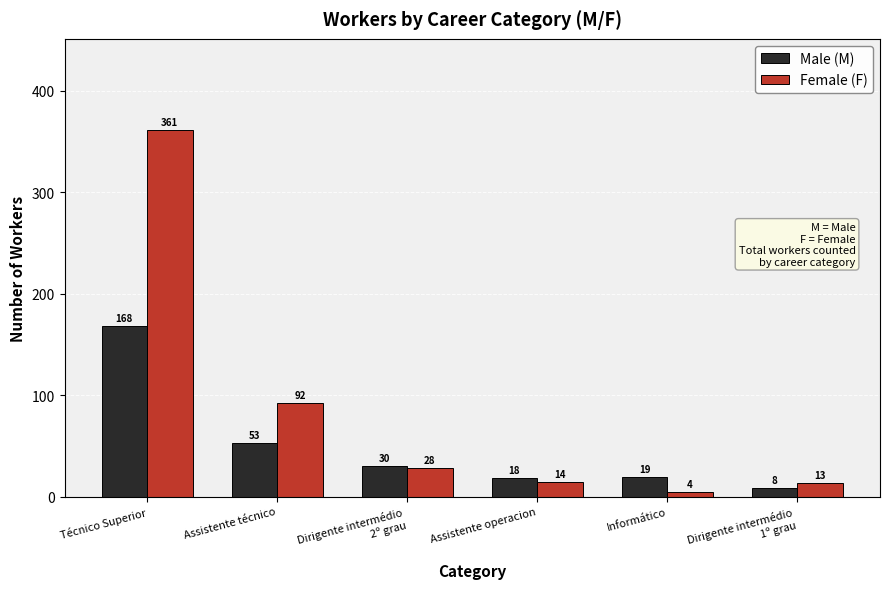

What is the difference between the maximum and minimum values in the Male (M) series?

160